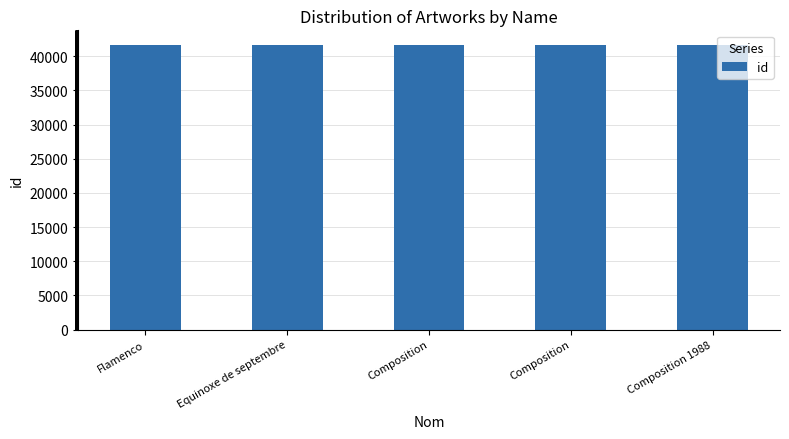

What is the minimum value shown in the chart?

41699